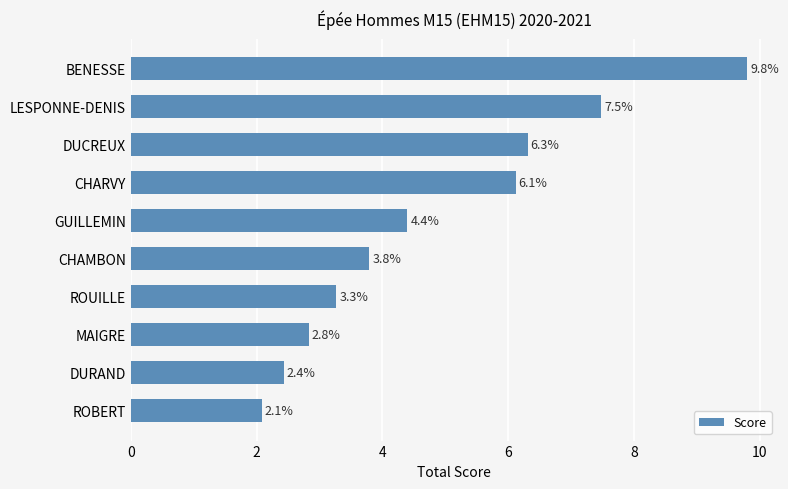

Reading top to bottom, list all the values displayed in this chart.

BENESSE=9.8	LESPONNE-DENIS=7.5	DUCREUX=6.3	CHARVY=6.1	GUILLEMIN=4.4	CHAMBON=3.8	ROUILLE=3.3	MAIGRE=2.8	DURAND=2.4	ROBERT=2.1